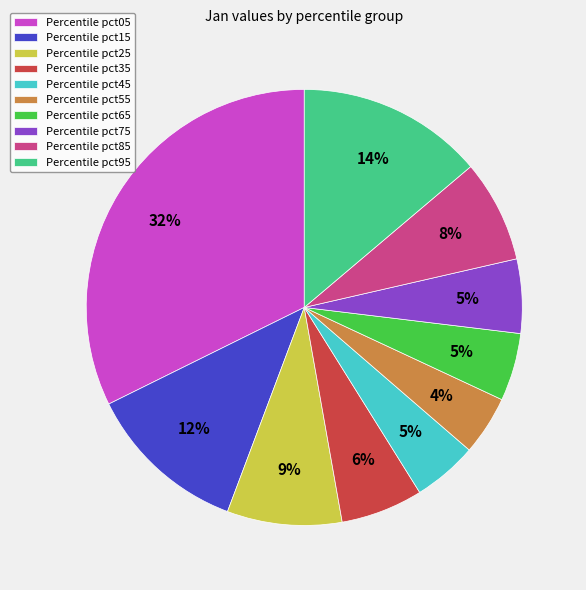

Is there a majority slice in this chart?

No